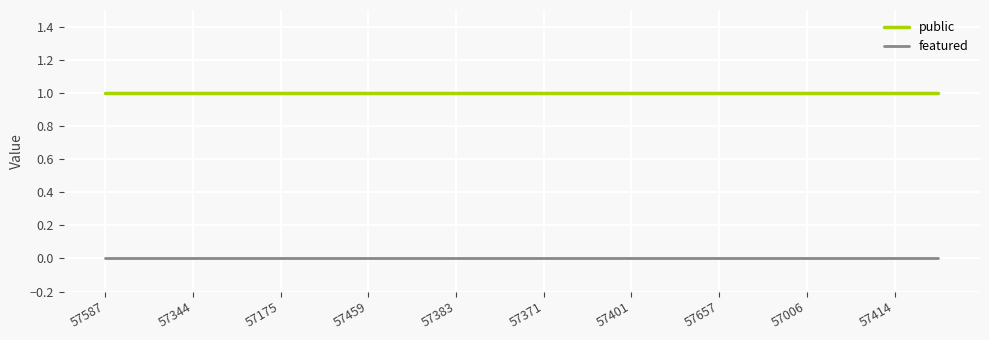

List the series in order of their peak value, highest first.

public, featured